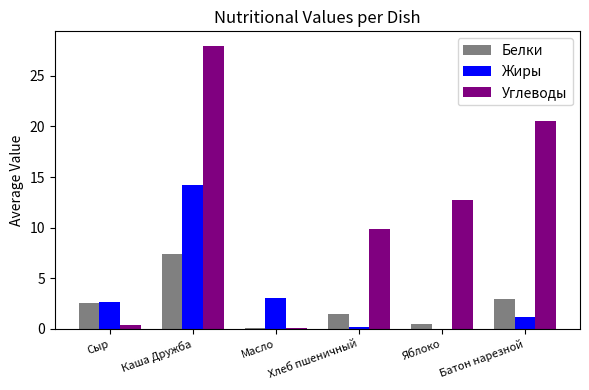

Which series changed the most between Сыр and Батон нарезной?

Углеводы